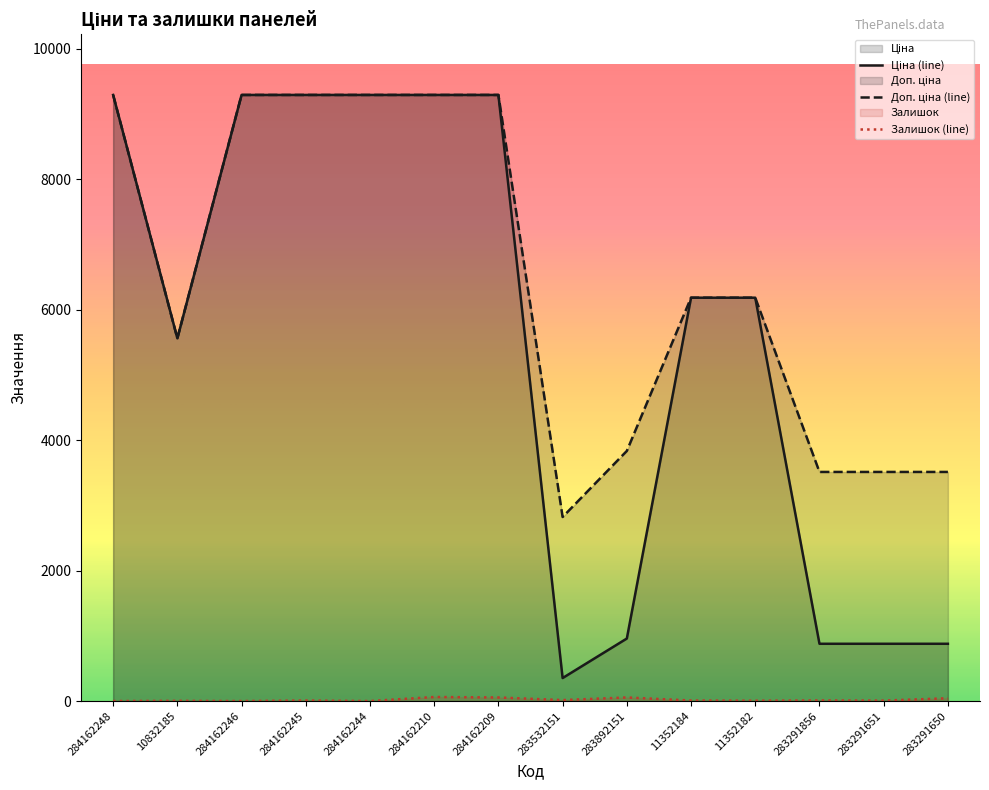

True or false: Доп. ціна and Залишок intersect in this chart.

False